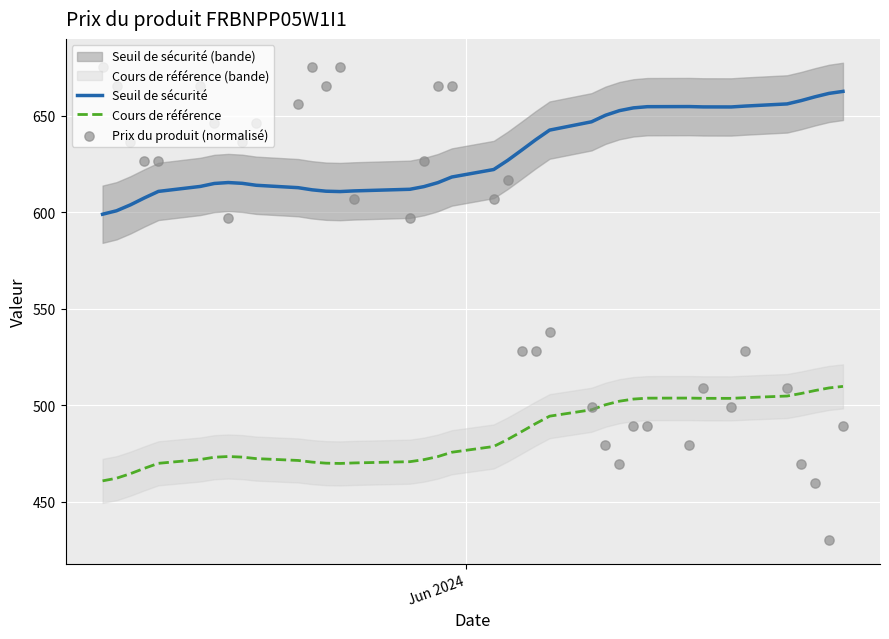

Which series reaches the maximum Y coordinate?

Prix du produit (normalisé)